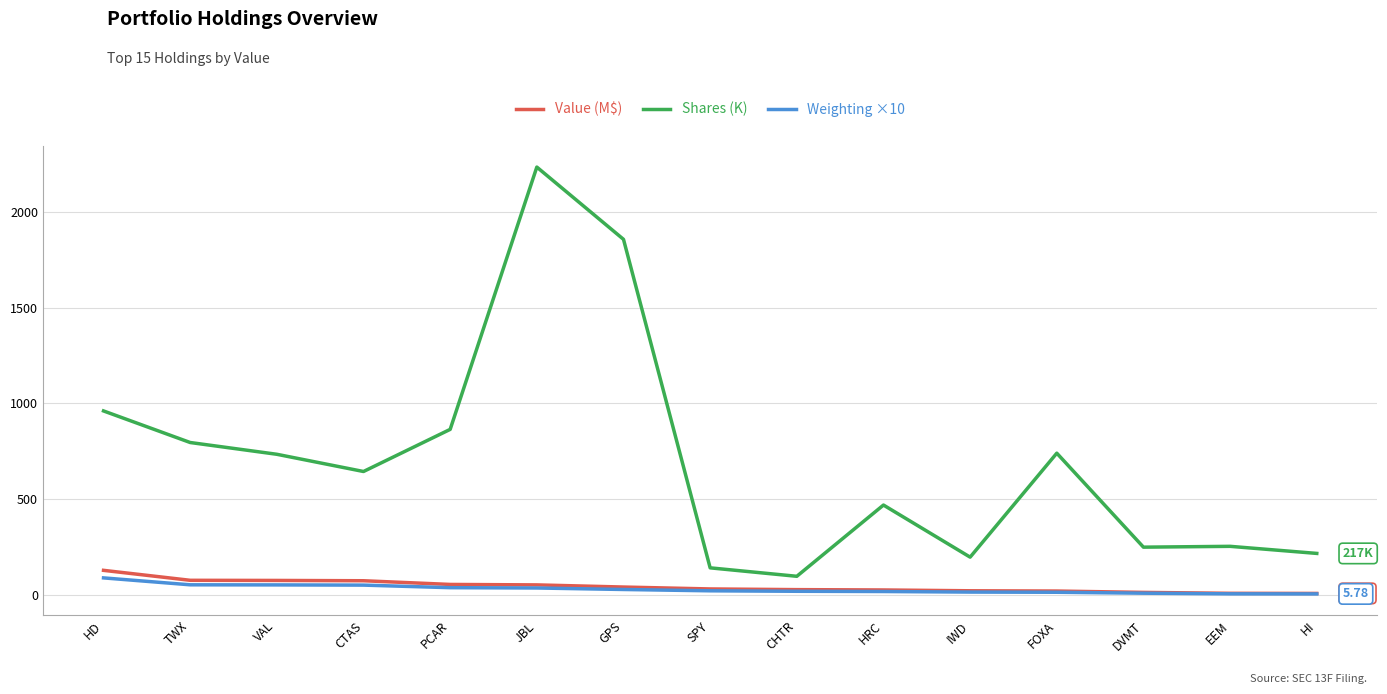

Which series has the widest spread of values?

Shares (K)